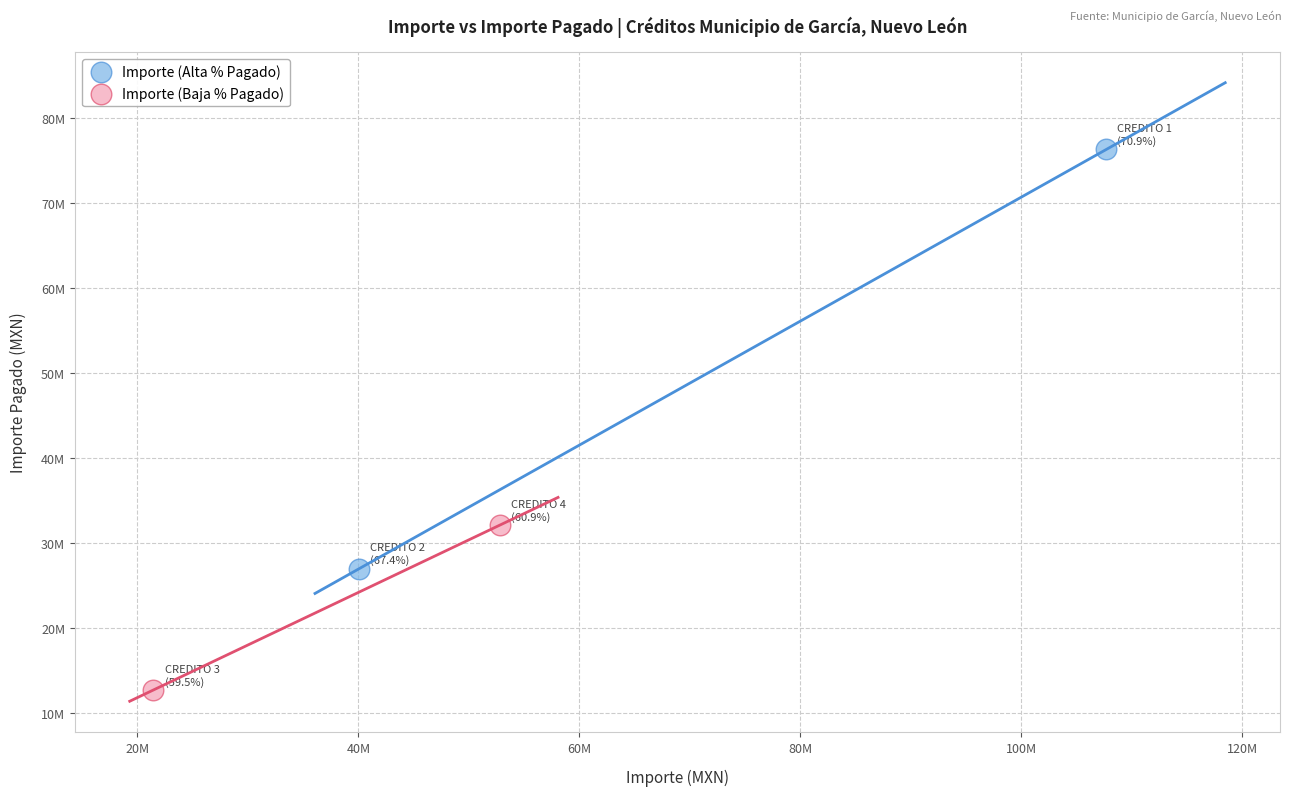

What are all the series names shown in the legend?

Importe (Alta % Pagado), Importe (Baja % Pagado)